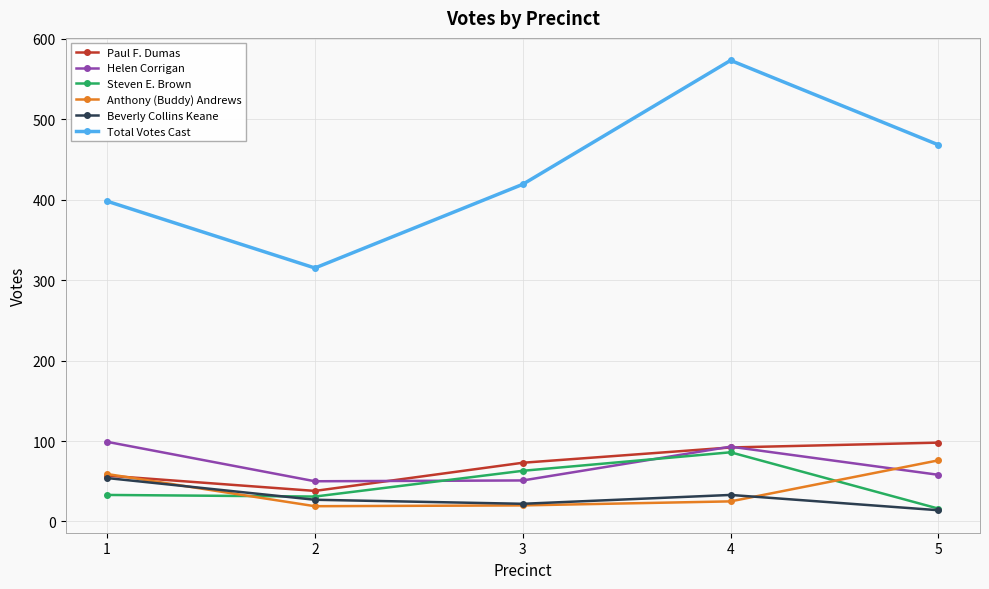

What is the difference between the Beverly Collins Keane values at 5 and 2?

13